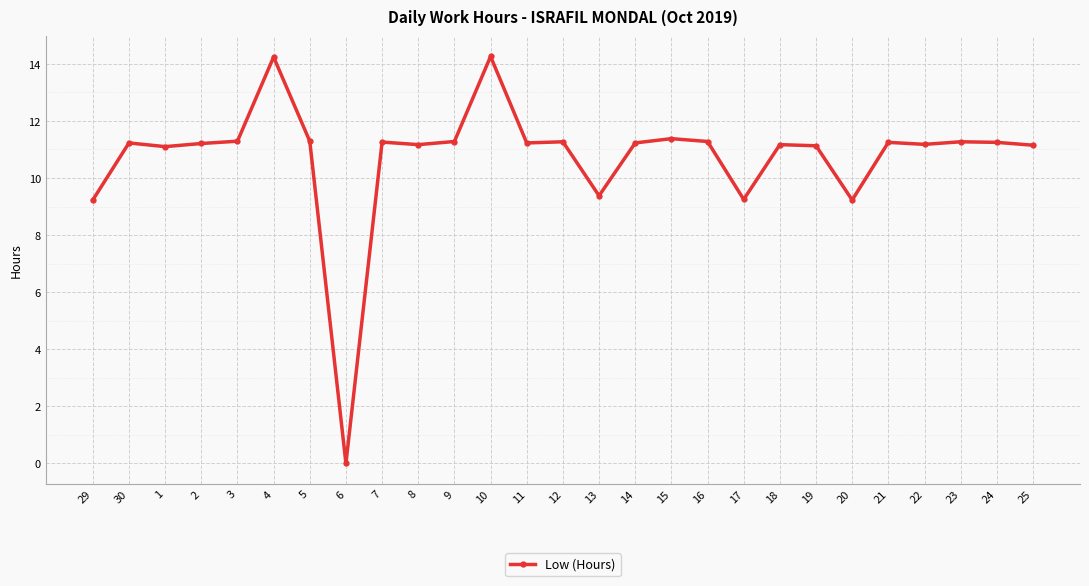

Is it true that the value at 13 is 9.4?

True